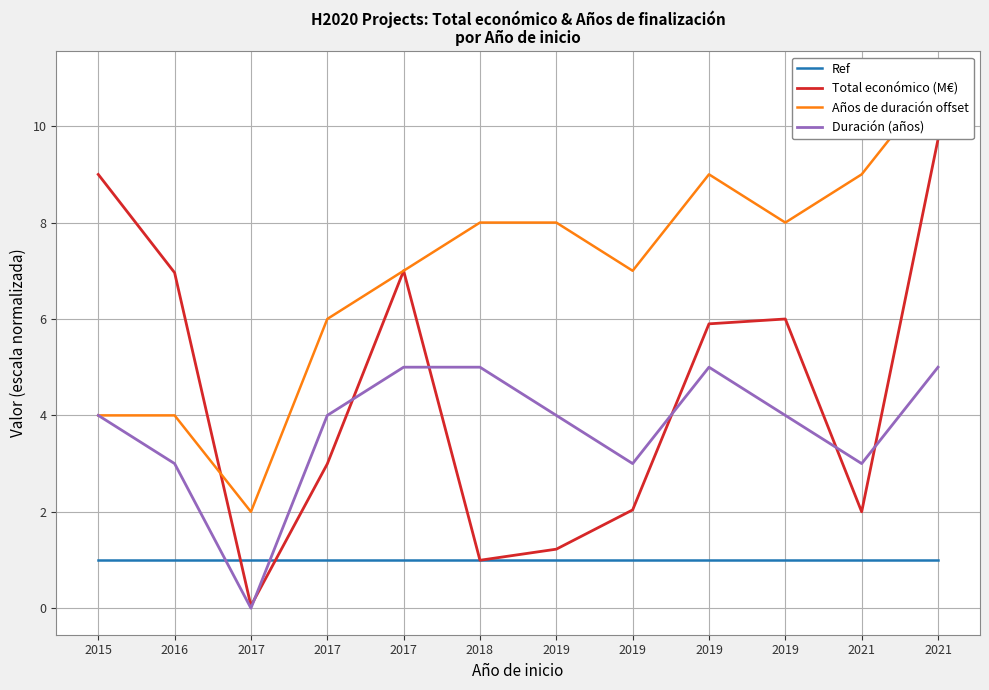

The Ref series shows 0.6 at 2018. True or false?

False